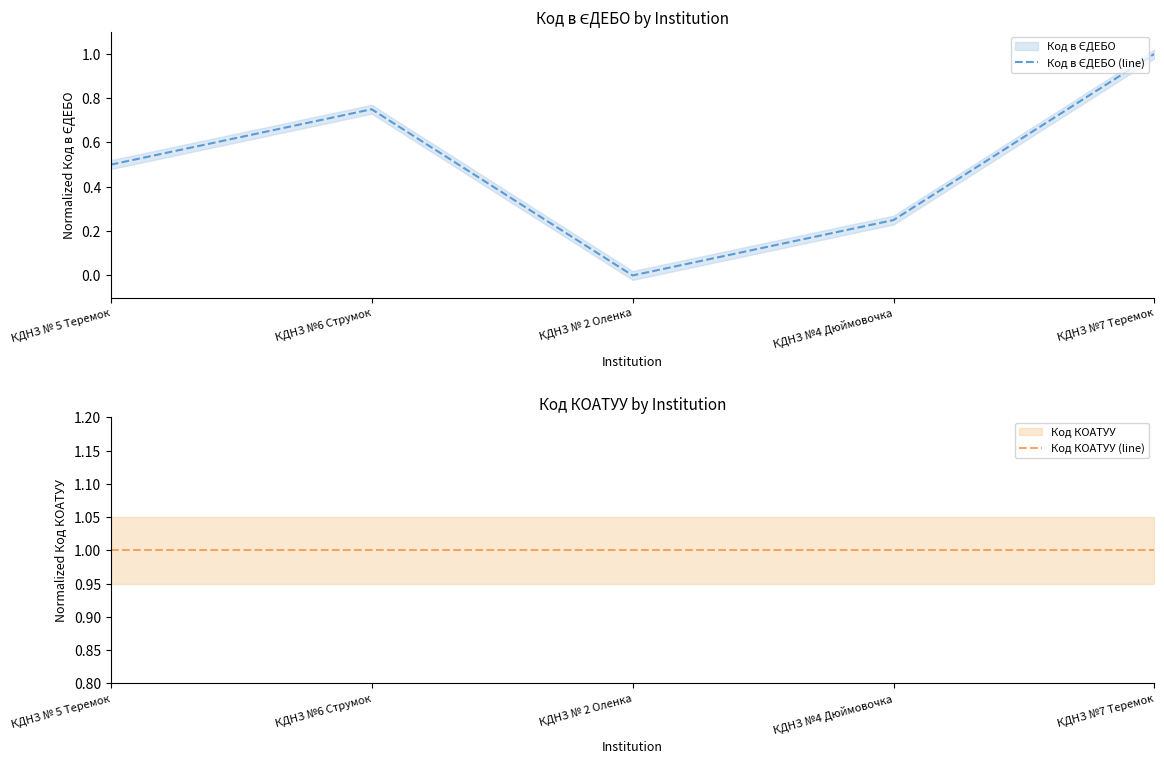

How many values in the Код в ЄДЕБО (line) series exceed 0?

4